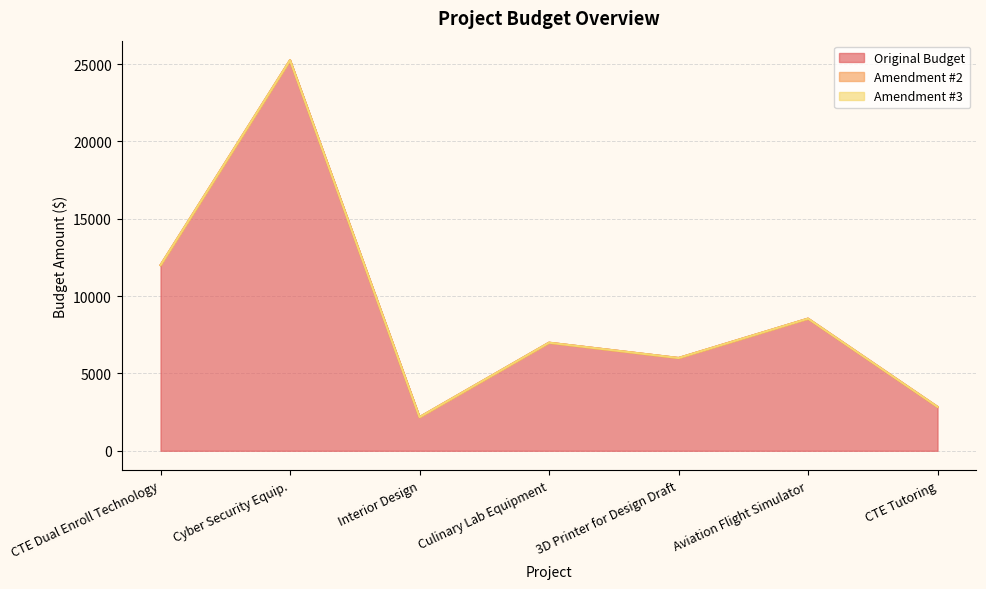

Rank the series at Interior Design from lowest to highest value.

Amendment #2, Amendment #3, Original Budget